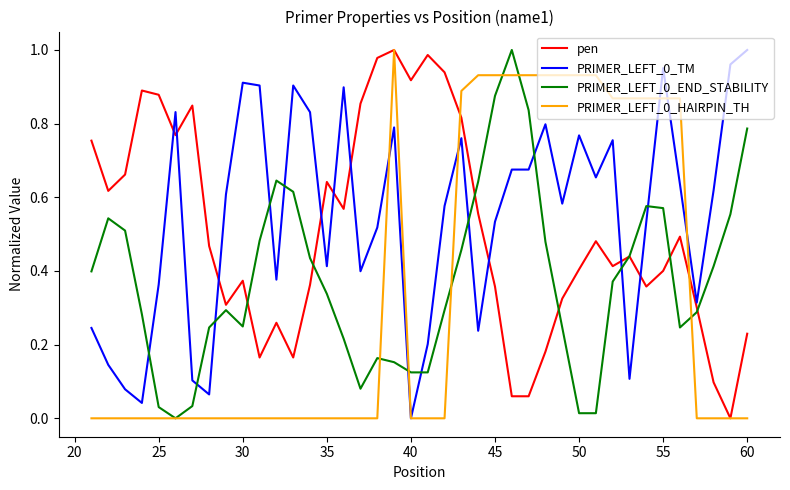

True or false: pen and PRIMER_LEFT_0_TM intersect in this chart.

True